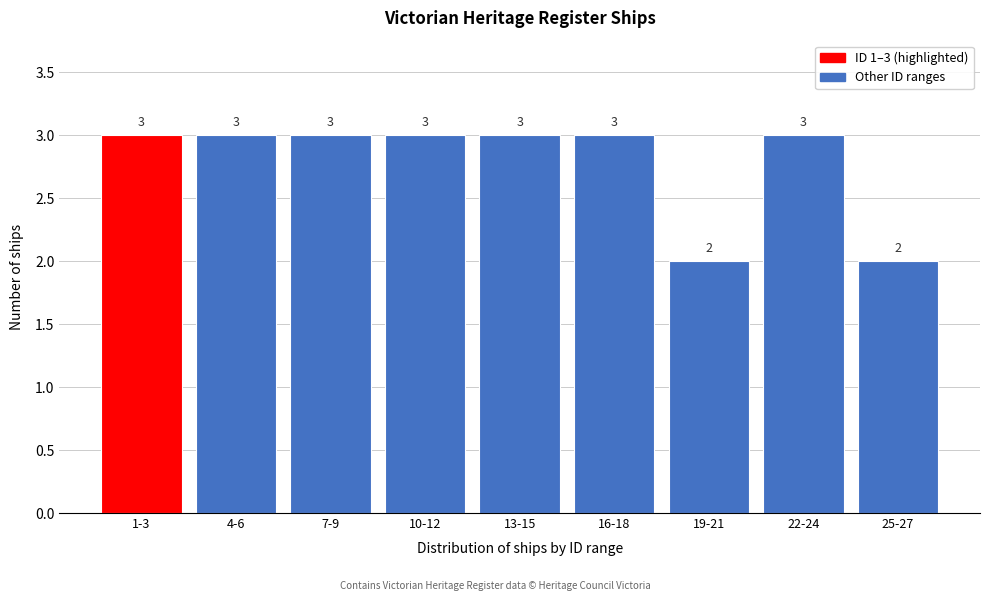

Reading left to right, what are all the values shown in this chart?

1-3=3	4-6=3	7-9=3	10-12=3	13-15=3	16-18=3	19-21=2	22-24=3	25-27=2